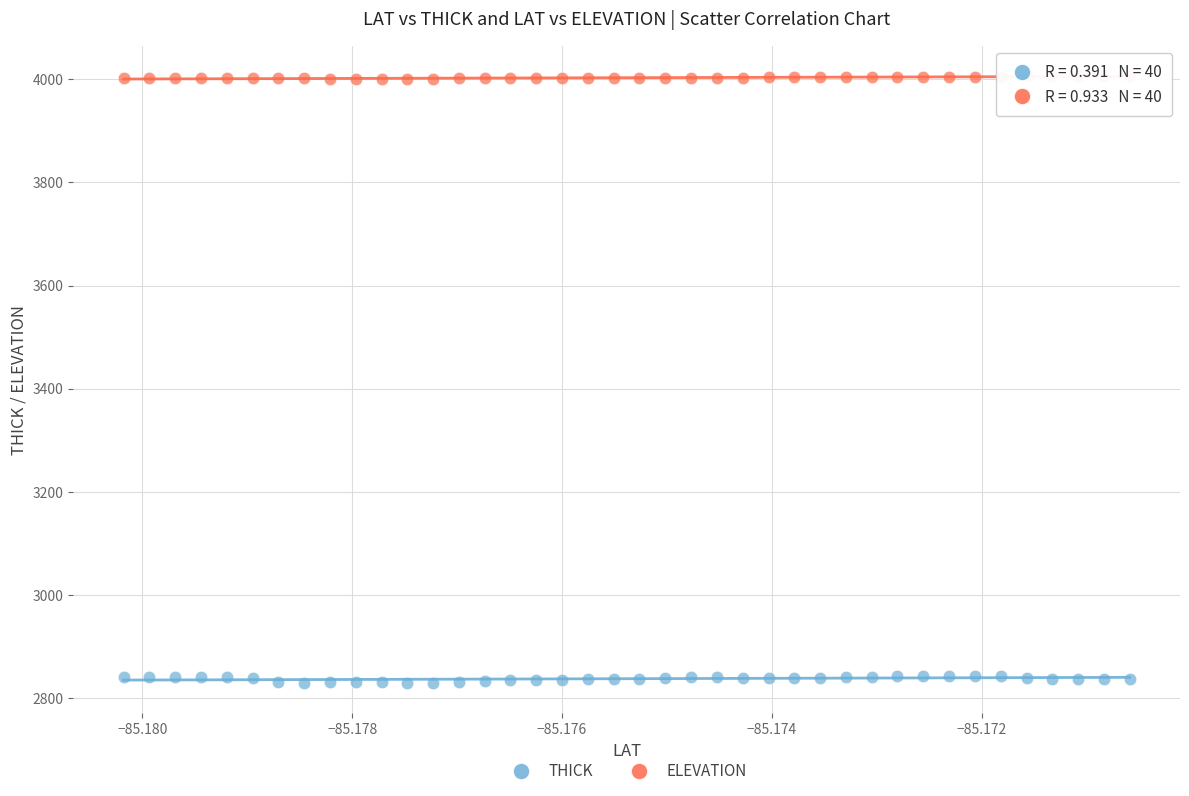

Which series contains the highest Y value?

ELEVATION